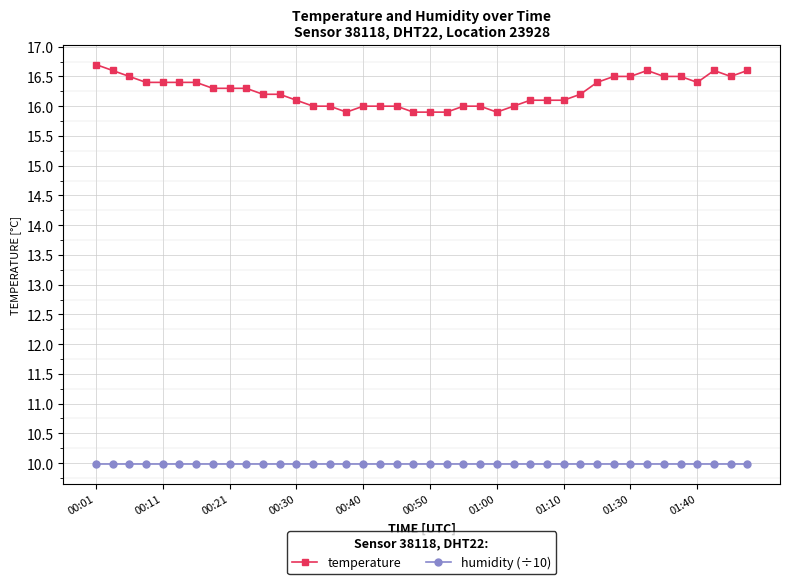

Which series has the widest spread of values?

temperature